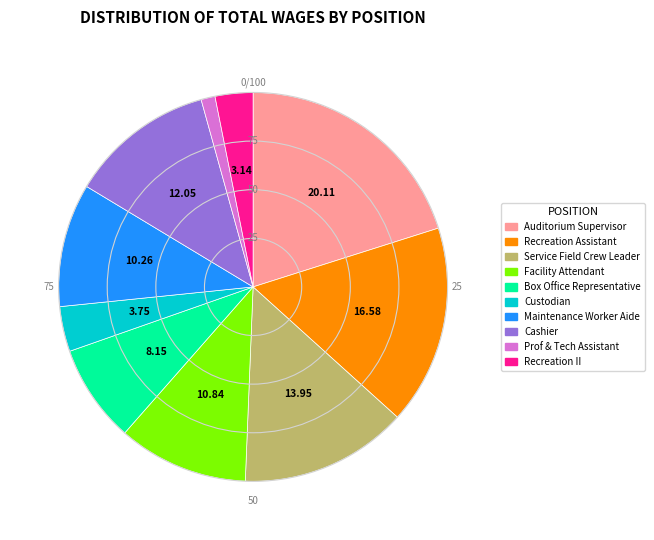

The Service Field Crew Leader slice represents 14% of the pie. True or false?

True